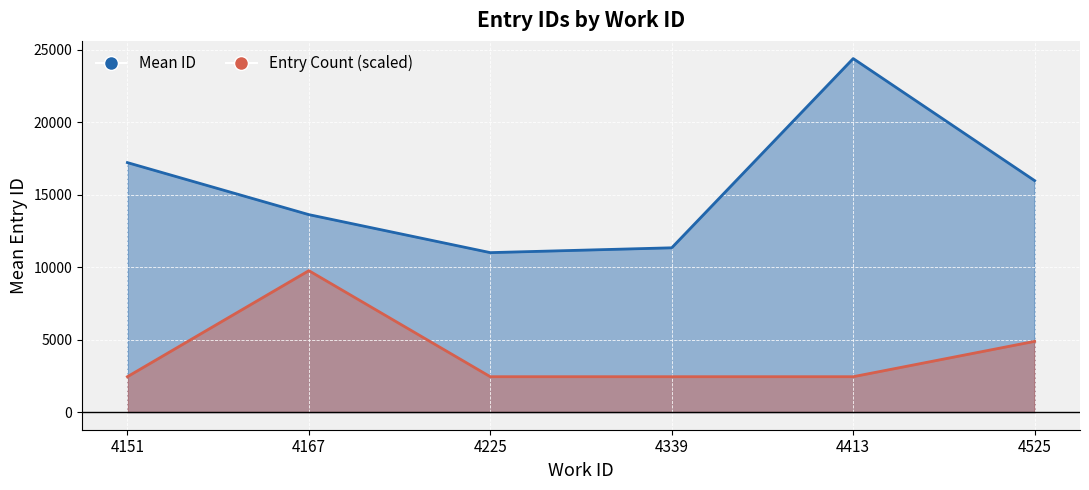

Rank the series at 4525 from lowest to highest value.

Entry Count line, Mean ID line